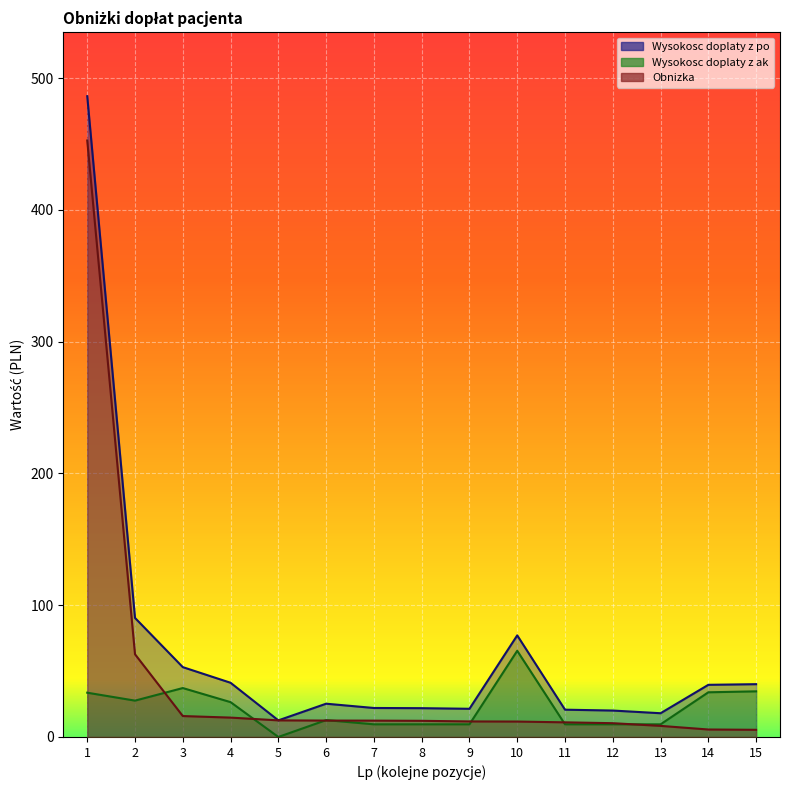

Which series has the largest total across all categories?

Wysokosc doplaty z po